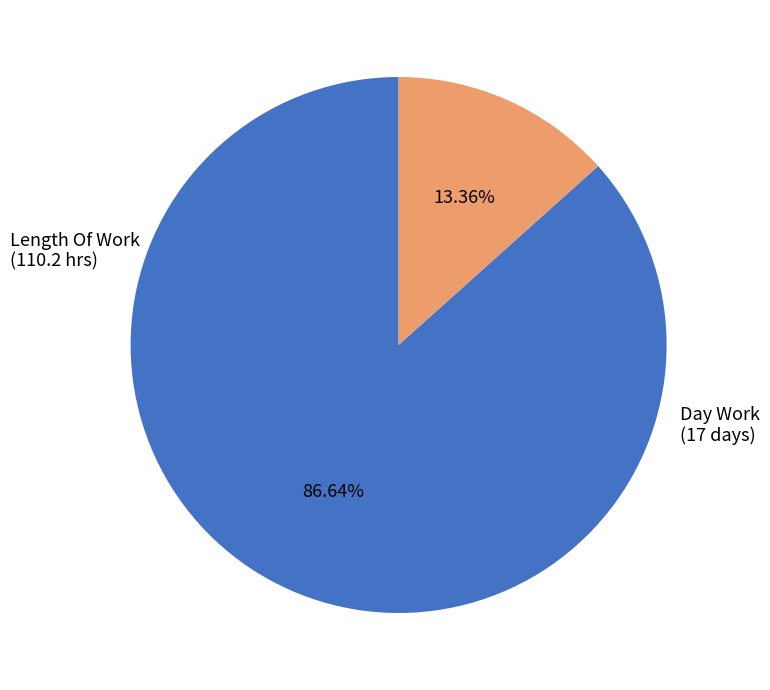

Count the number of slices in the pie.

2